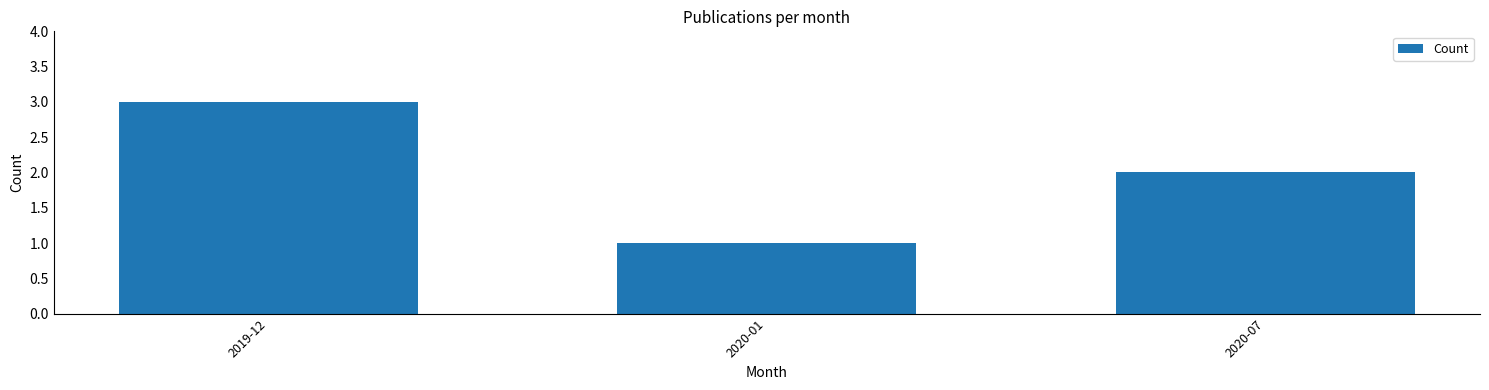

What position from the left is 2020-07?

3